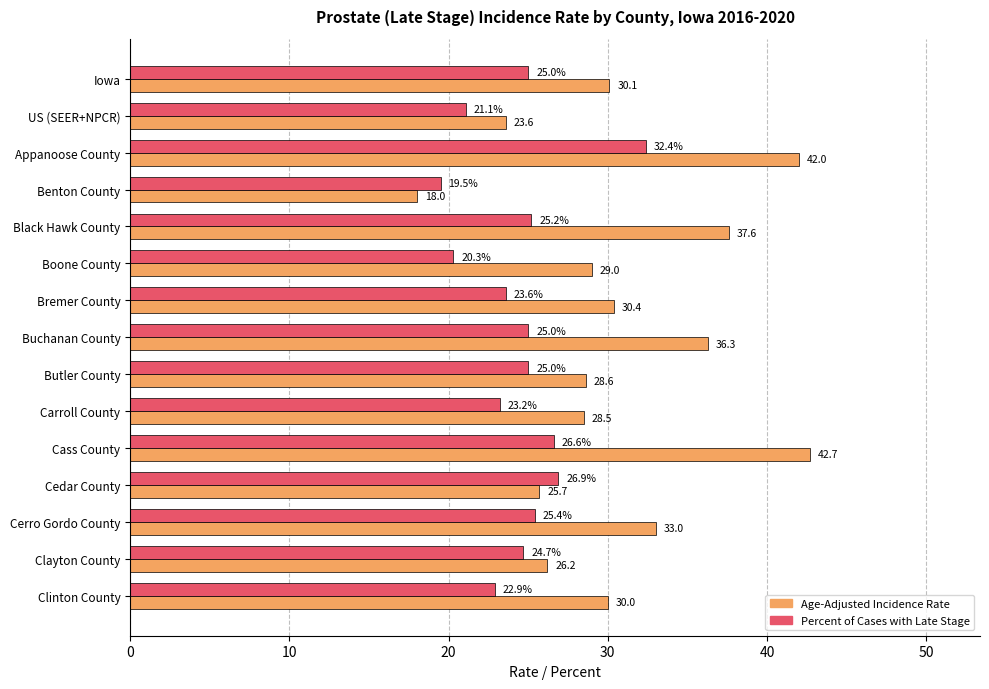

Which category has the lowest value in the Age-Adjusted Incidence Rate series?

Benton County